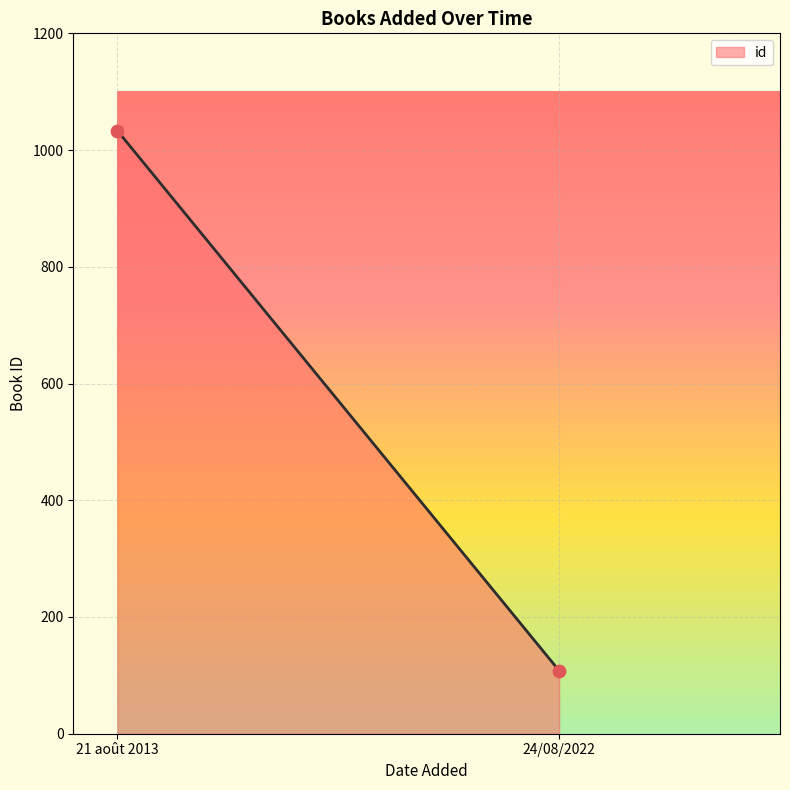

What is the range of Y values (max minus min)?

925